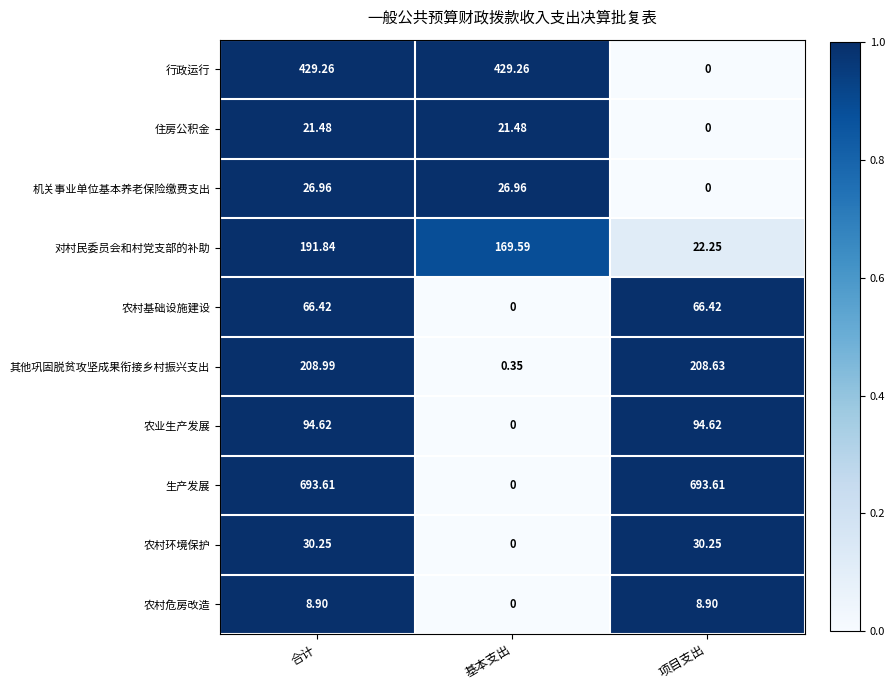

Which series has the largest range (max minus min)?

生产发展